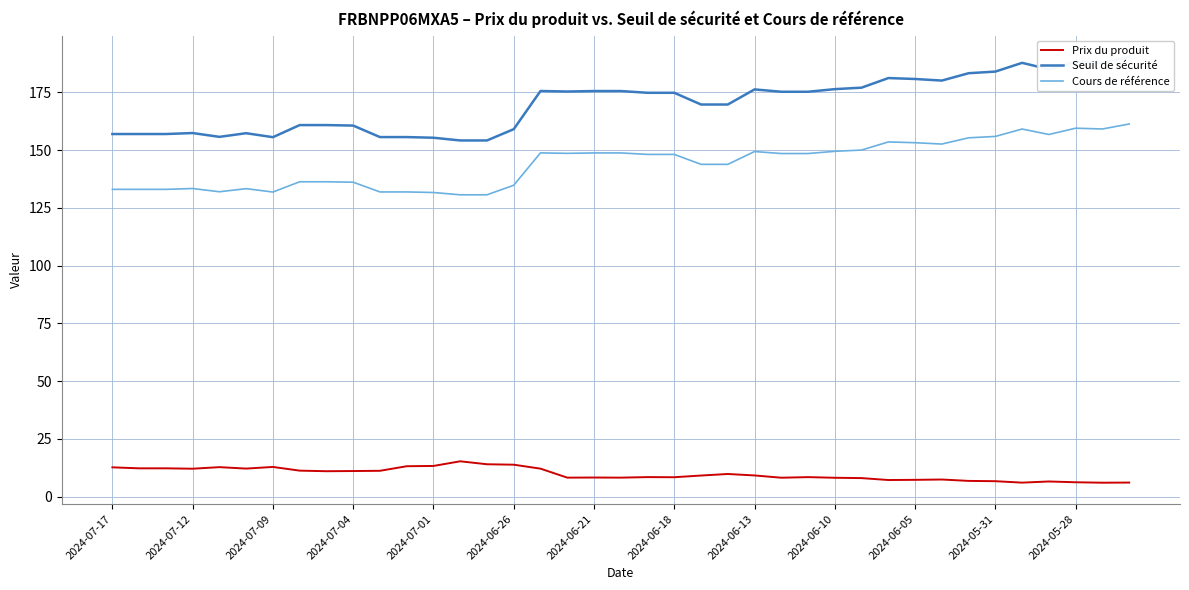

True or false: Prix du produit and Seuil de sécurité intersect in this chart.

False